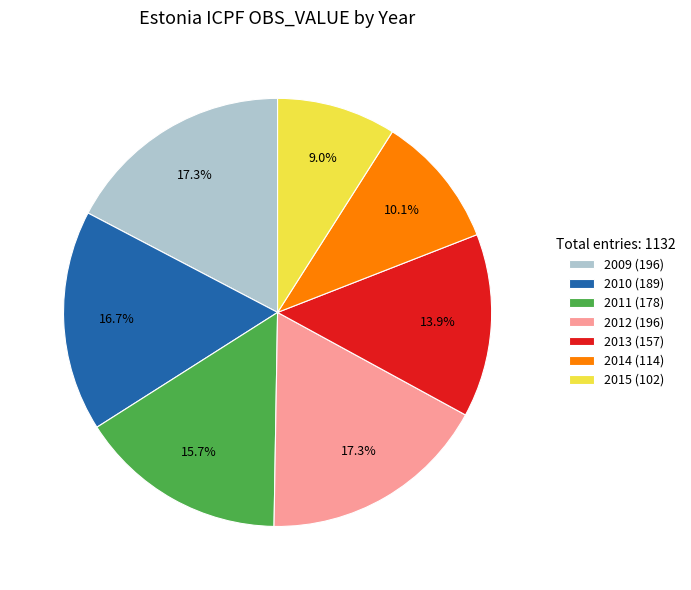

Is it true that 2011 is 23% of the pie?

False